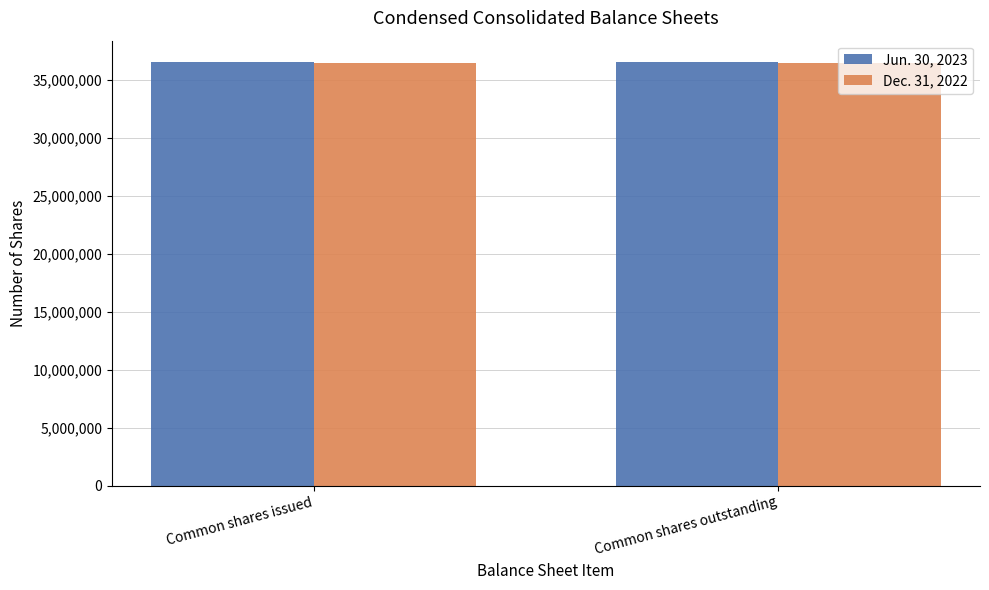

Rank the series by their maximum value, from highest to lowest.

Jun. 30, 2023, Dec. 31, 2022